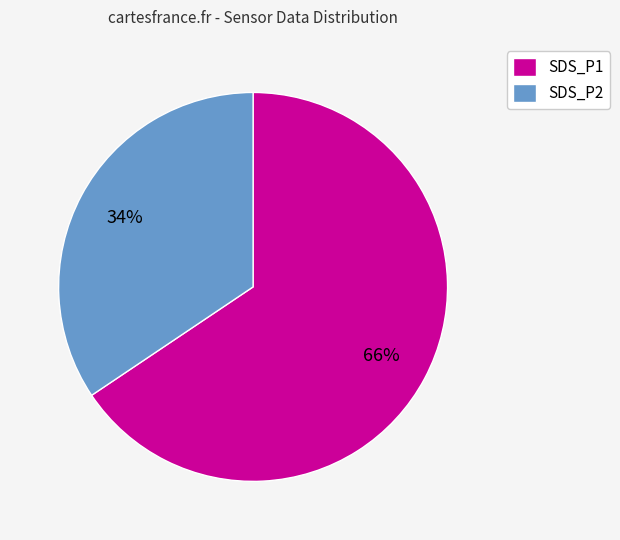

Rank the categories by value from highest to lowest.

SDS_P1, SDS_P2